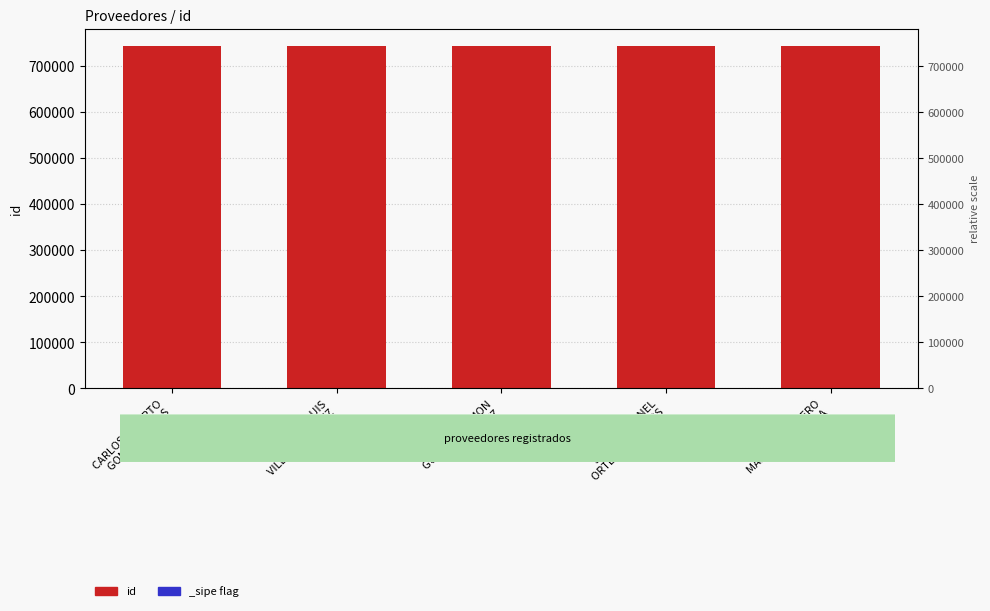

Does the chart contain any negative values?

No